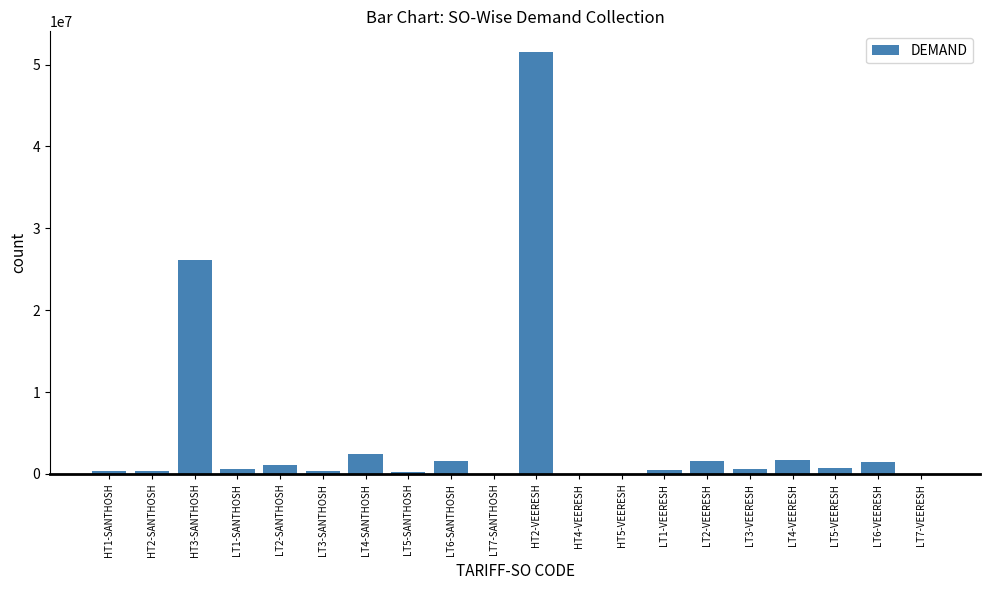

What is the sum of all values?

91140279.0